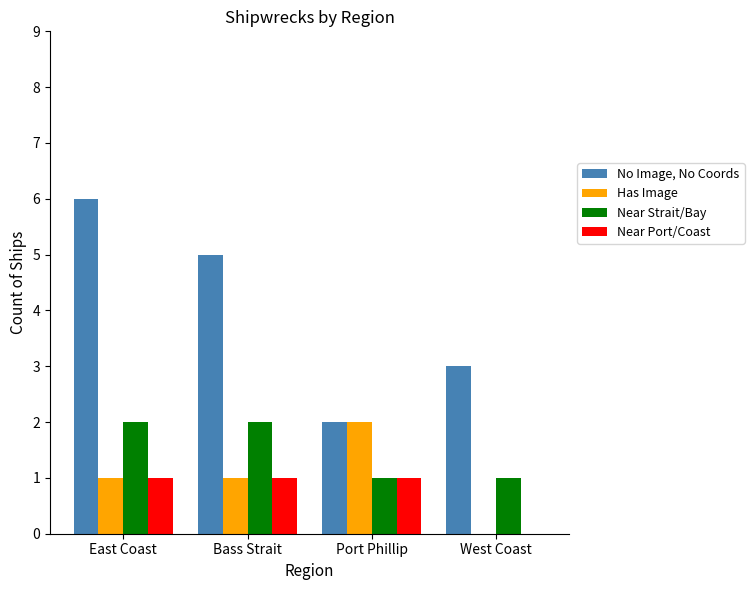

How many series are shown in this chart?

4